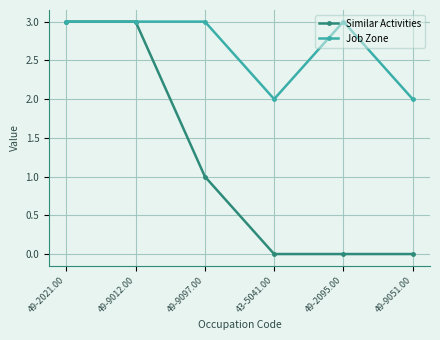

True or false: Similar Activities has more than 2 points higher than both neighbors.

False